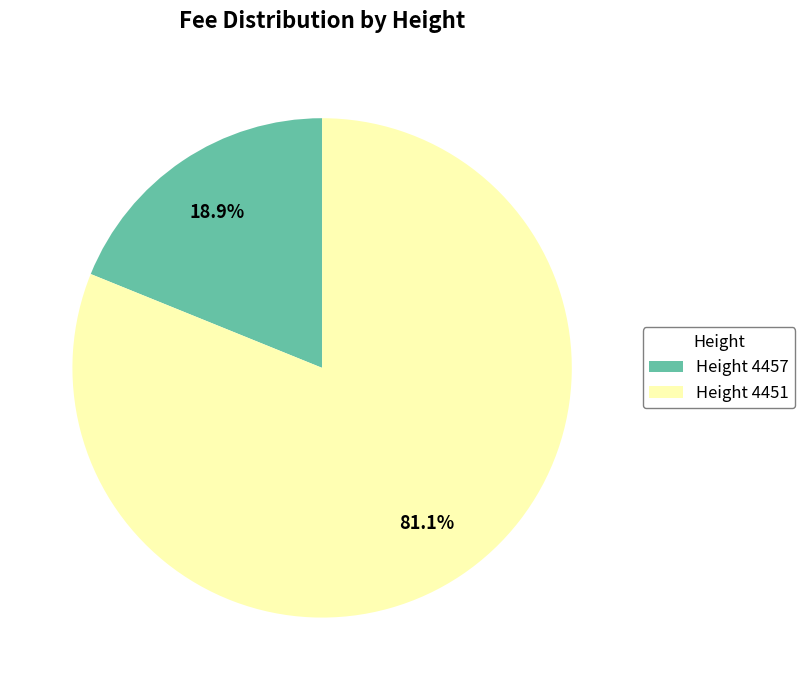

Which category has the smallest portion of the pie?

Height 4457